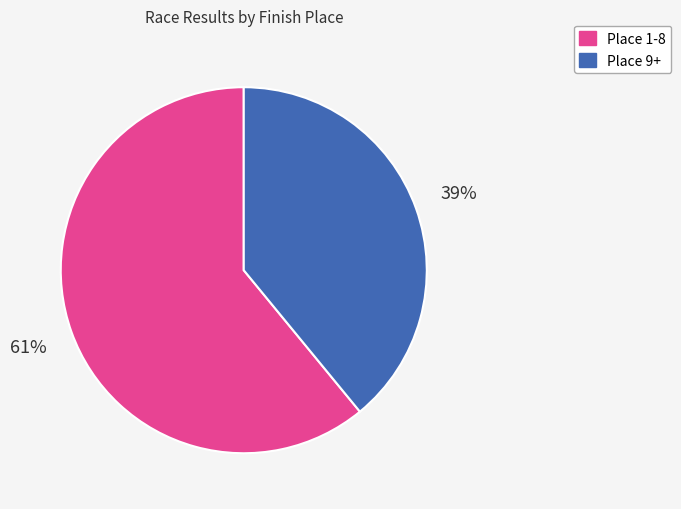

To the nearest percent, what is the average slice percentage?

50%